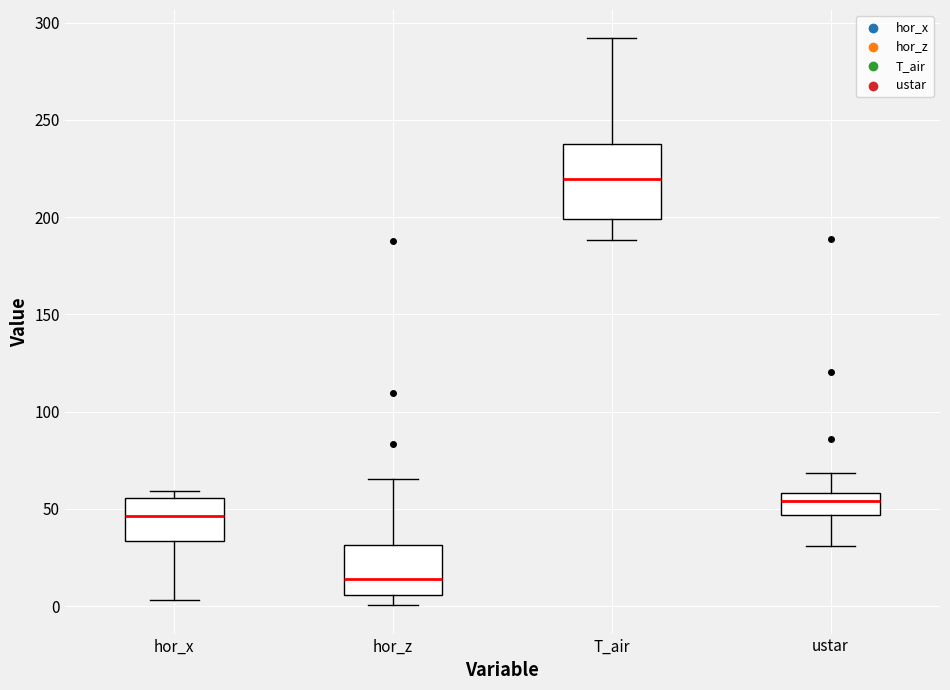

Reading left to right, transcribe this box plot: for each box, give where its median line is, the range the box spans, and where its two whiskers end, as read against the y-axis. The values are not printed on the chart, so give them approximately, as read against the axis.

hor_x: median 45, box 35 to 55, whiskers 5 to 60
hor_z: median 15, box 5 to 30, whiskers 0 to 65
T_air: median 220, box 200 to 235, whiskers 190 to 290
ustar: median 55, box 45 to 60, whiskers 30 to 70